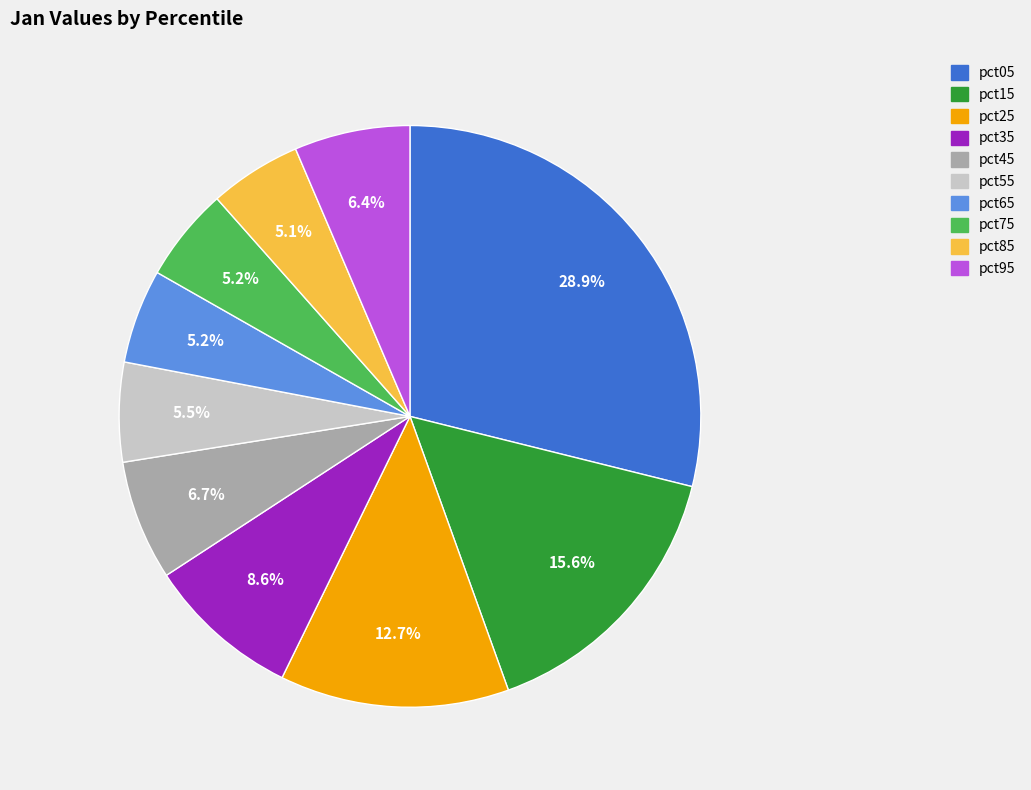

Which has a higher value, pct55 or pct15?

pct15